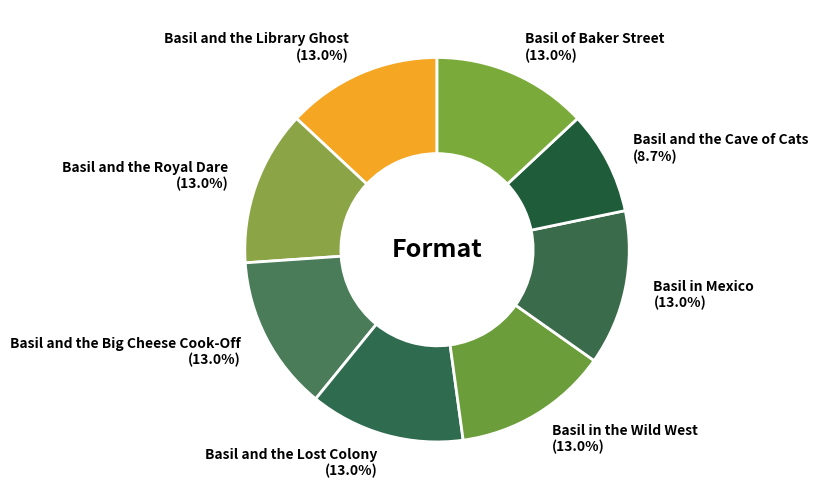

The Basil and the Lost Colony slice represents 6% of the pie. True or false?

False